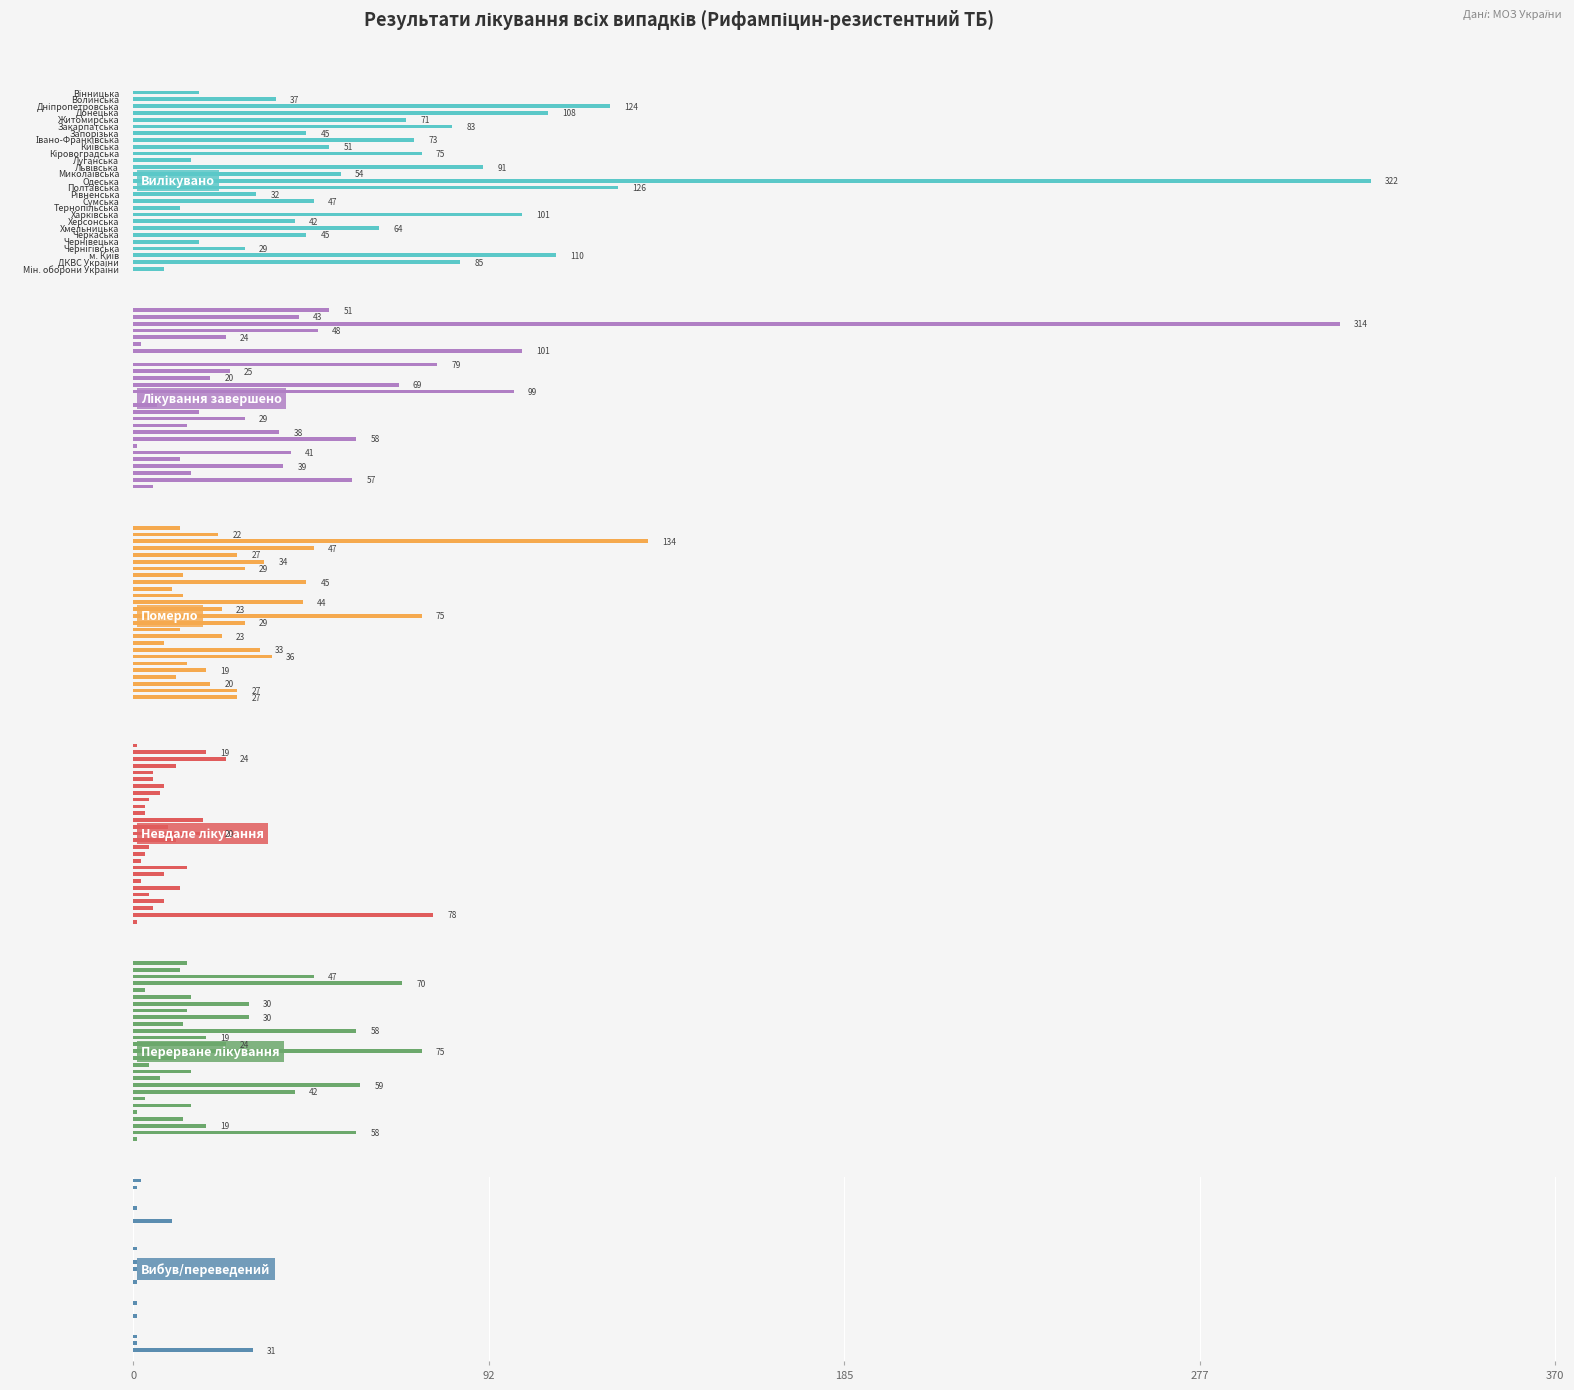

Reading right to left, what are all the values shown in this chart?

Вилікувано: 8	85	110	29	17	45	64	42	101	12	47	32	126	322	54	91	15	75	51	73	45	83	71	108	124	37	17
Лікування завершено: 5	57	15	39	12	41	1	58	38	14	29	17	6	0	99	69	20	25	79	0	101	2	24	48	314	43	51
Померло: 0	27	27	20	11	19	14	36	33	8	23	12	29	75	23	44	13	10	45	13	29	34	27	47	134	22	12
Невдале лікування: 1	78	5	8	4	12	2	8	14	2	3	4	11	20	9	18	3	3	4	7	8	5	5	11	24	19	1
Перерване лікування: 1	58	19	13	1	15	3	42	59	7	15	4	11	75	24	19	58	13	30	14	30	15	3	70	47	12	14
Вибув/переведений: 0	31	1	1	0	0	1	0	1	0	0	1	0	1	1	0	1	0	0	0	10	0	1	0	0	1	2